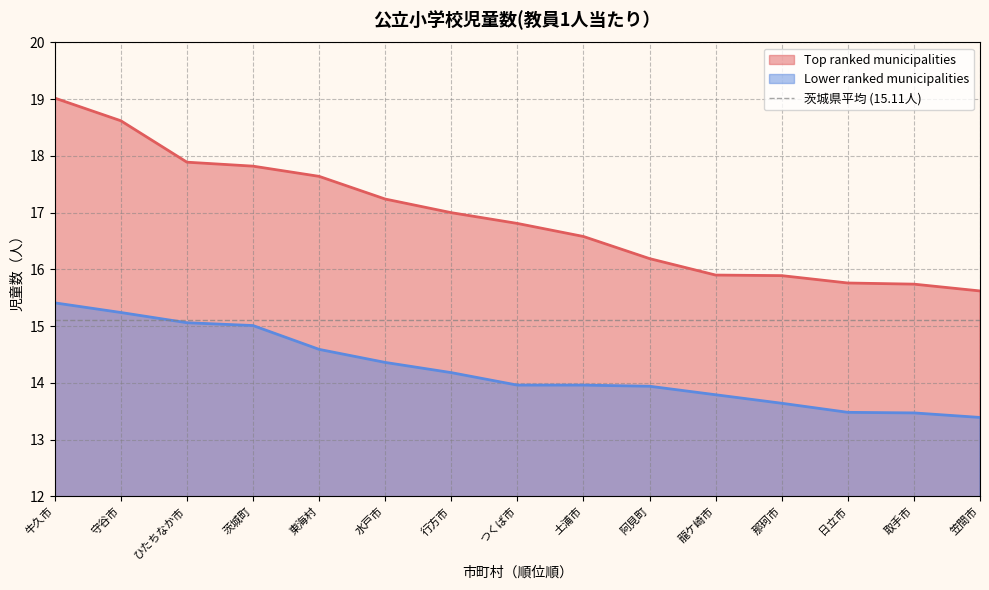

Which series has the largest total across all categories?

Top ranked municipalities